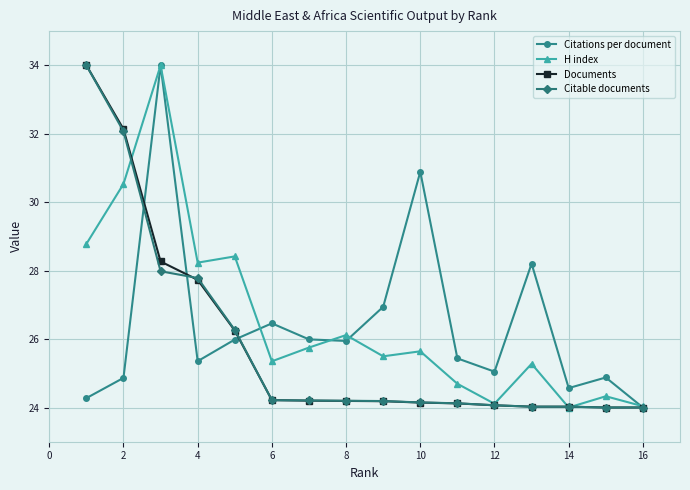

What is the highest value of the Documents series?

34.0